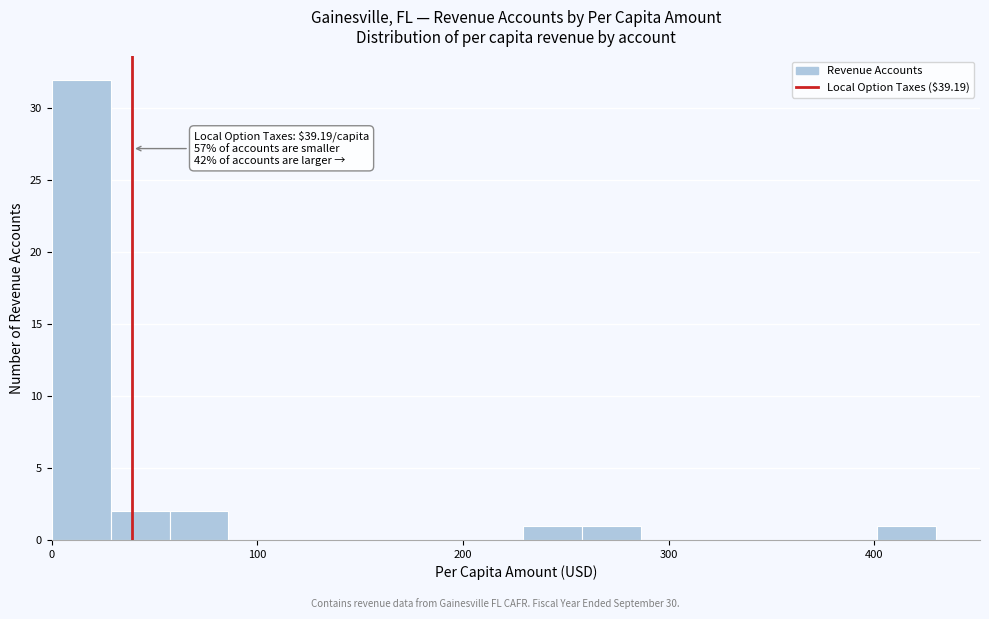

Around what value on the x-axis is the tallest bar? Give the approximate position of its centre, as read against the axis.

10